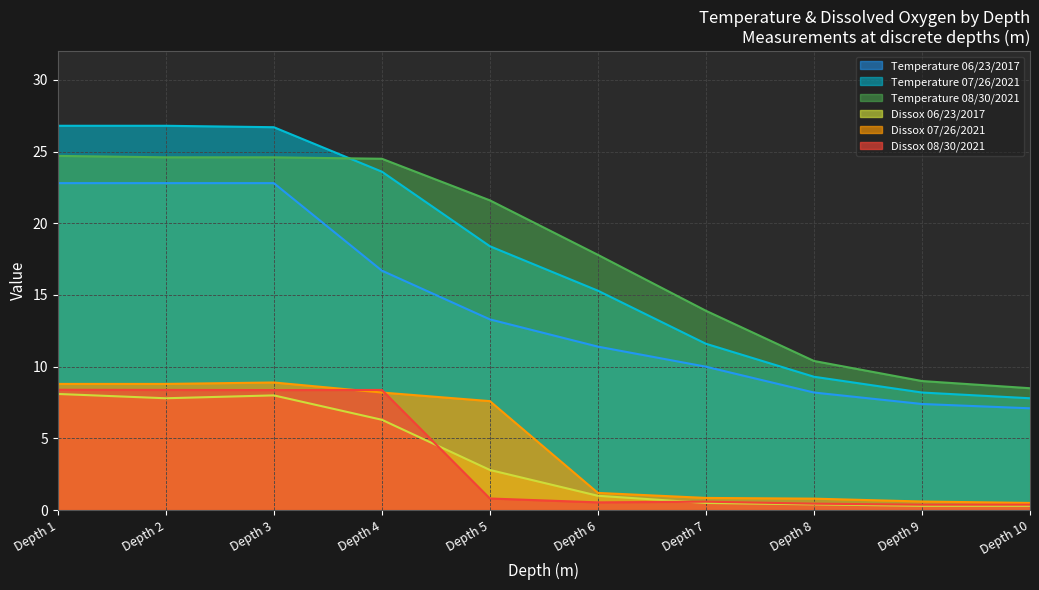

What is the difference between the maximum and second lowest values in the Temperature 06/23/2017 series?

15.4